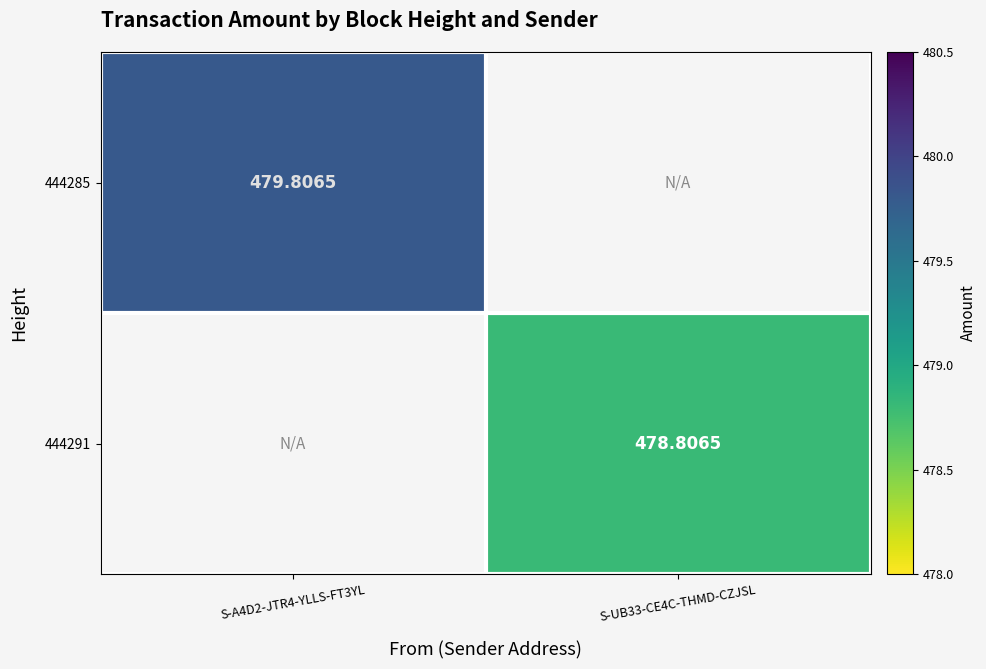

What value does the 444291 series have at S-UB33-CE4C-THMD-CZJSL?

478.8